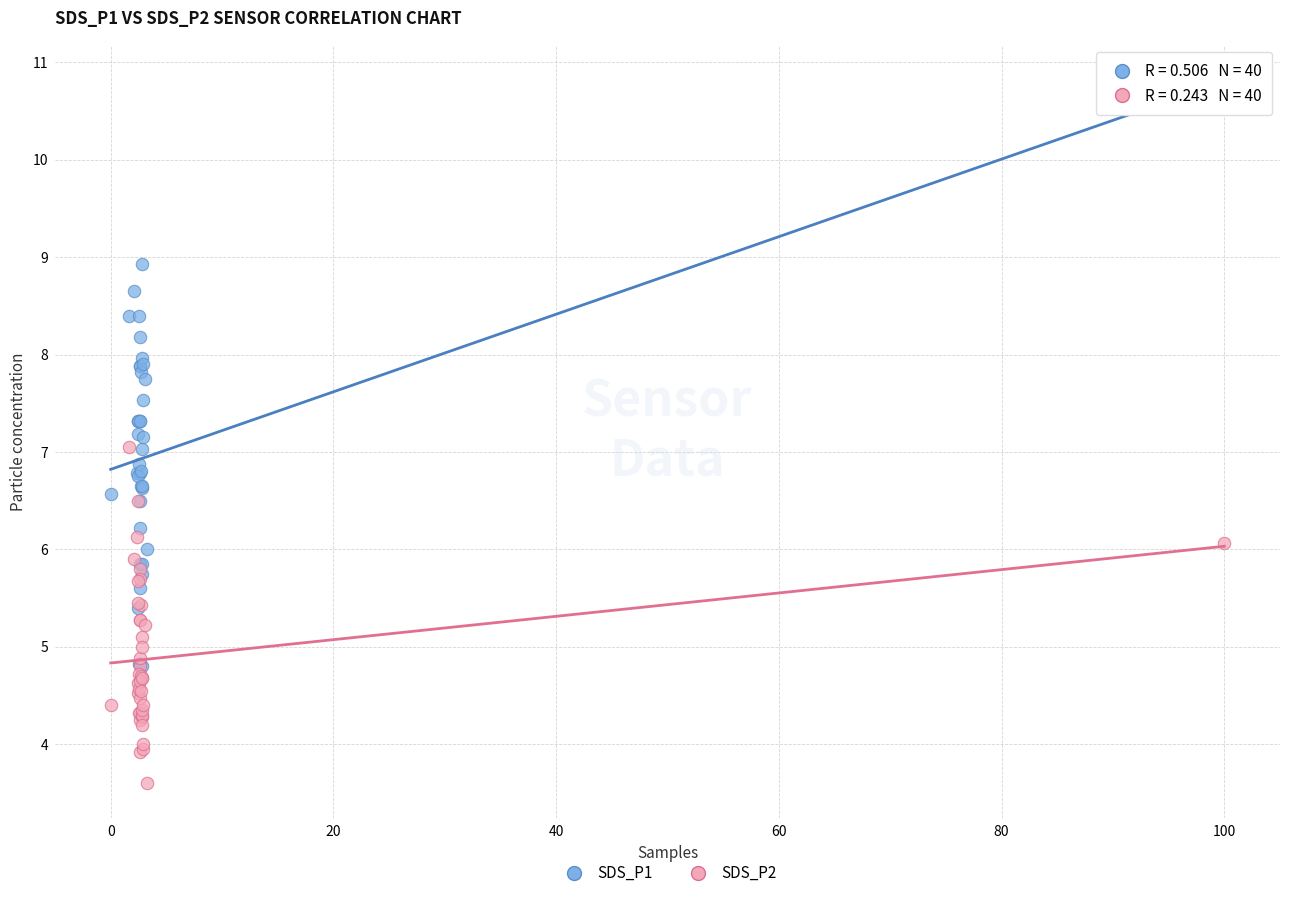

What are all the series names shown in the legend?

SDS_P1, SDS_P2